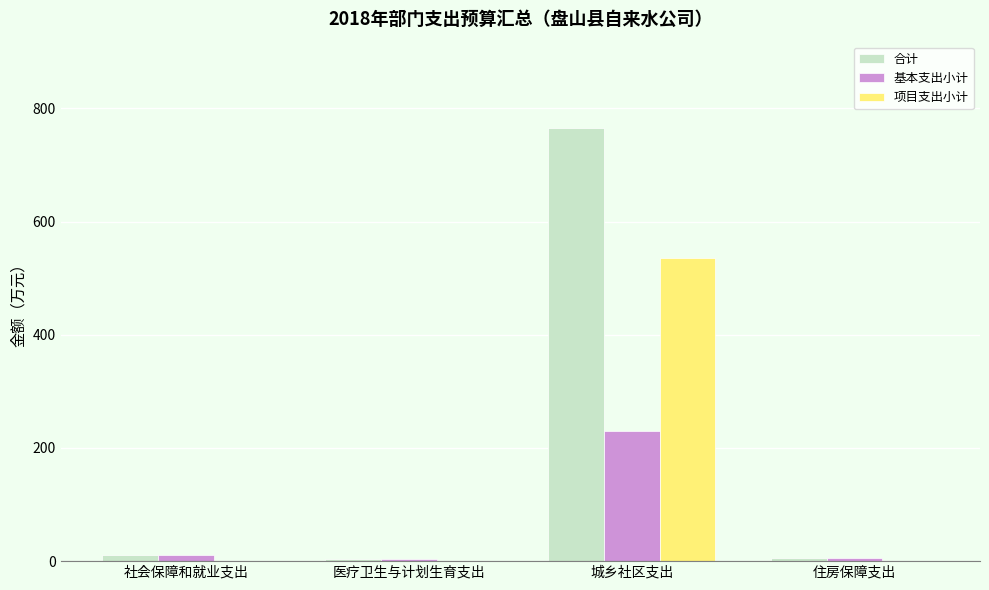

At which category is the sum across all series the highest?

城乡社区支出